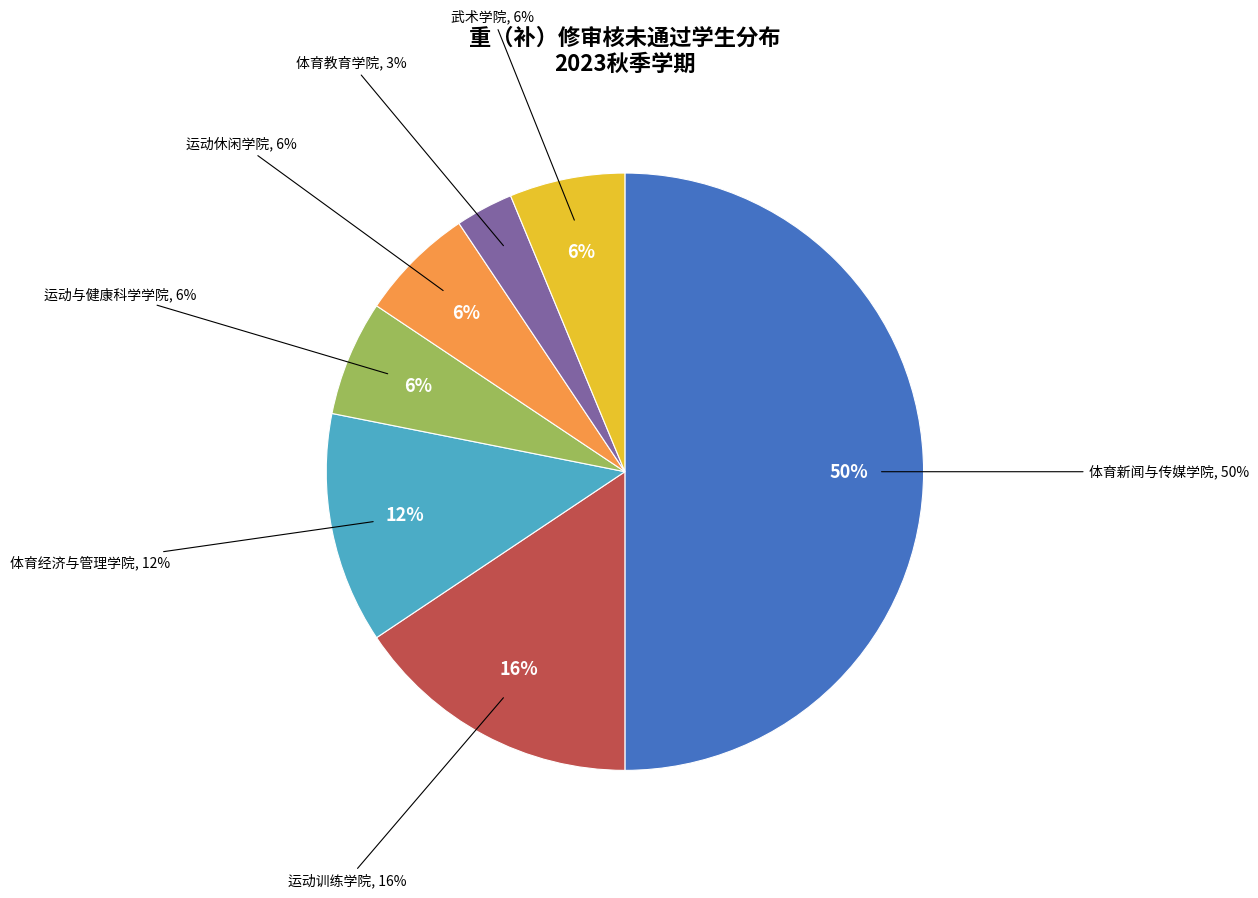

The 体育经济与管理学院 slice represents 12% of the pie. True or false?

True